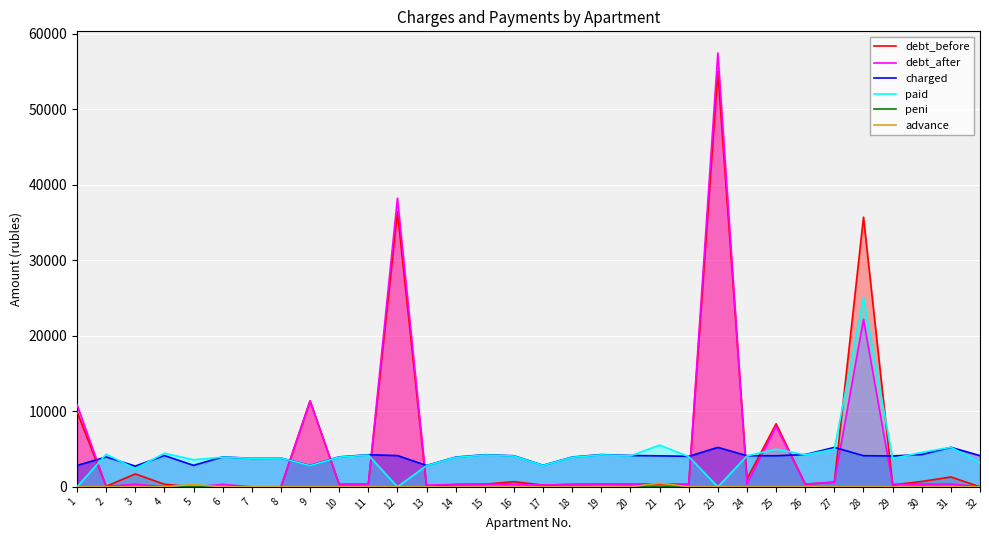

Does the chart display data point markers on the line(s)?

No